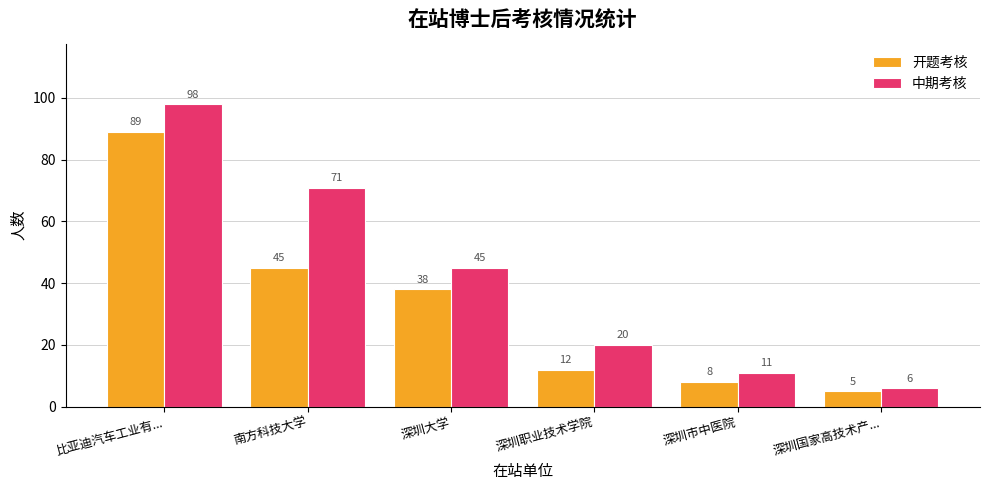

Reading right to left, list all the values displayed in this chart.

开题考核: 5	8	12	38	45	89
中期考核: 6	11	20	45	71	98